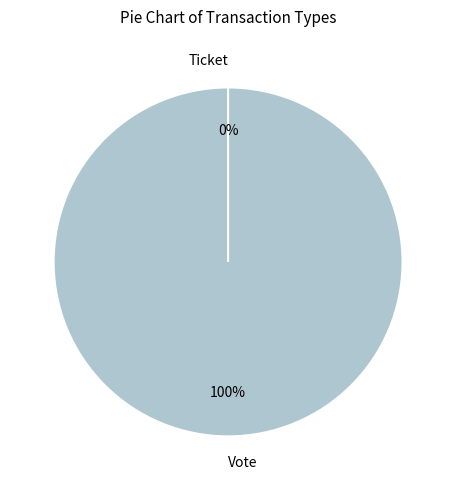

Count the number of slices in the pie.

2